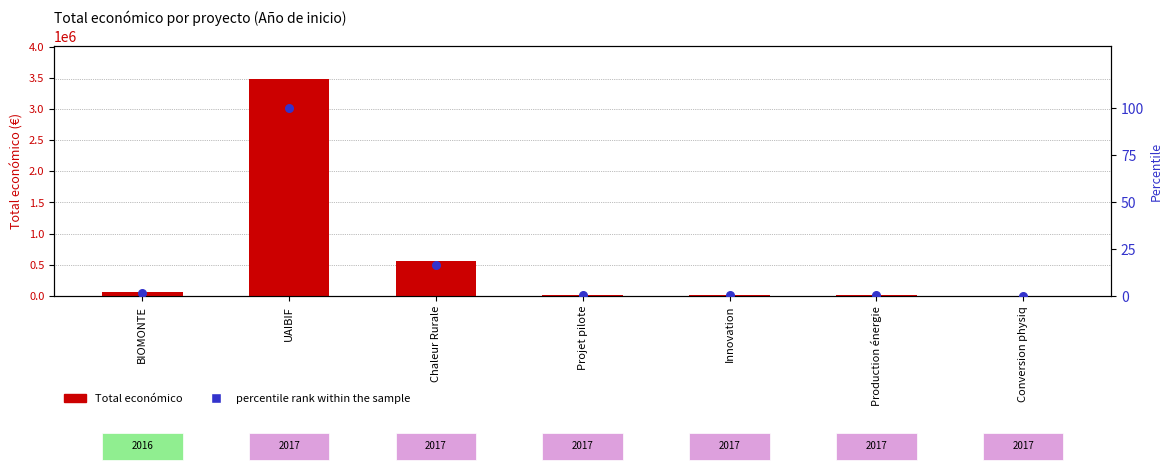

Which series contains the highest Y value?

Total económico